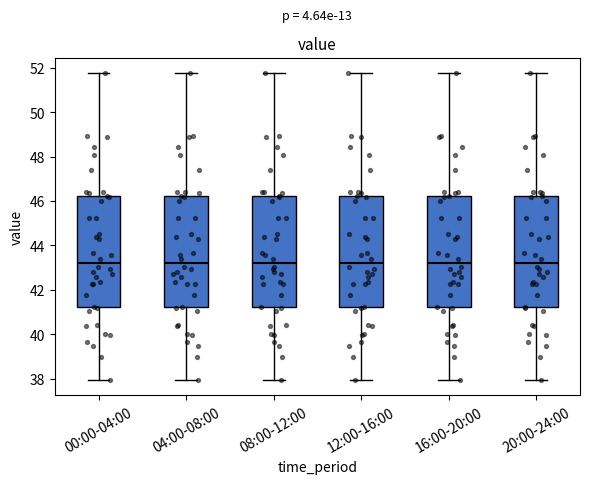

Reading left to right, read every box against the y-axis: the position of its median line, the range the box covers, and the ends of its whiskers. The values are not printed on the chart, so give them approximately, as read against the axis.

00:00-04:00: median 43.2, box 41.2 to 46.2, whiskers 38.0 to 51.8
04:00-08:00: median 43.2, box 41.2 to 46.2, whiskers 38.0 to 51.8
08:00-12:00: median 43.2, box 41.2 to 46.2, whiskers 38.0 to 51.8
12:00-16:00: median 43.2, box 41.2 to 46.2, whiskers 38.0 to 51.8
16:00-20:00: median 43.2, box 41.2 to 46.2, whiskers 38.0 to 51.8
20:00-24:00: median 43.2, box 41.2 to 46.2, whiskers 38.0 to 51.8